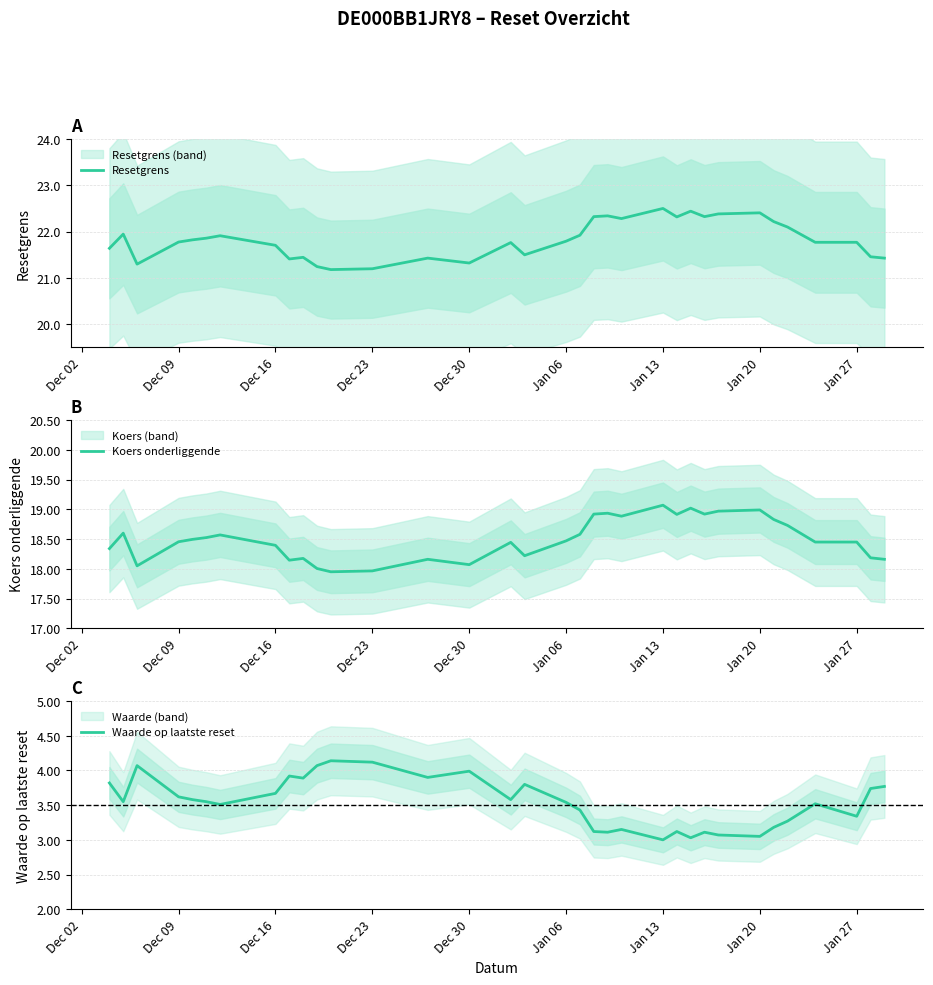

True or false: Koers onderliggende and Waarde op laatste reset cross at least once.

False